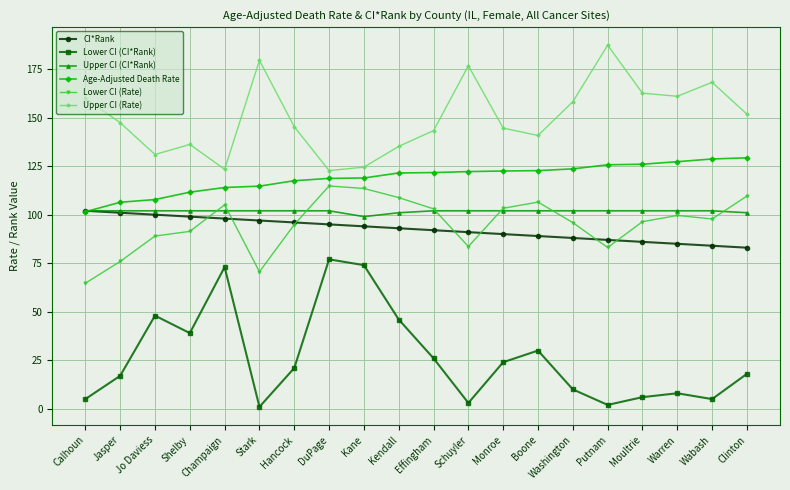

What is the sum of all Lower CI (CI*Rank) values?

533.0